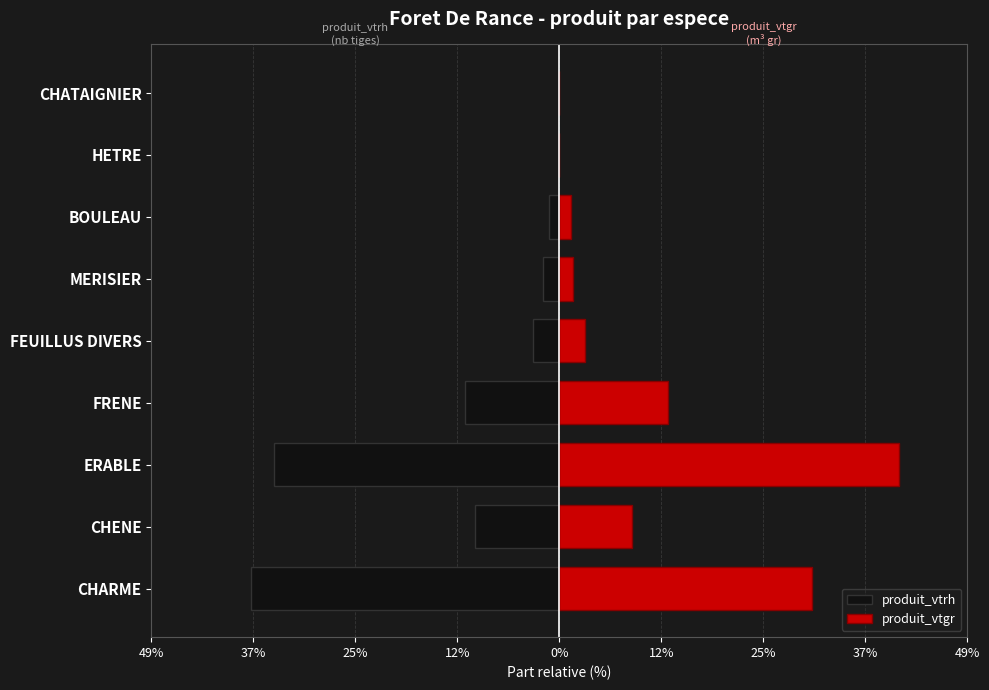

Is it true that produit_vtrh equals -2.1 at FEUILLUS DIVERS?

False